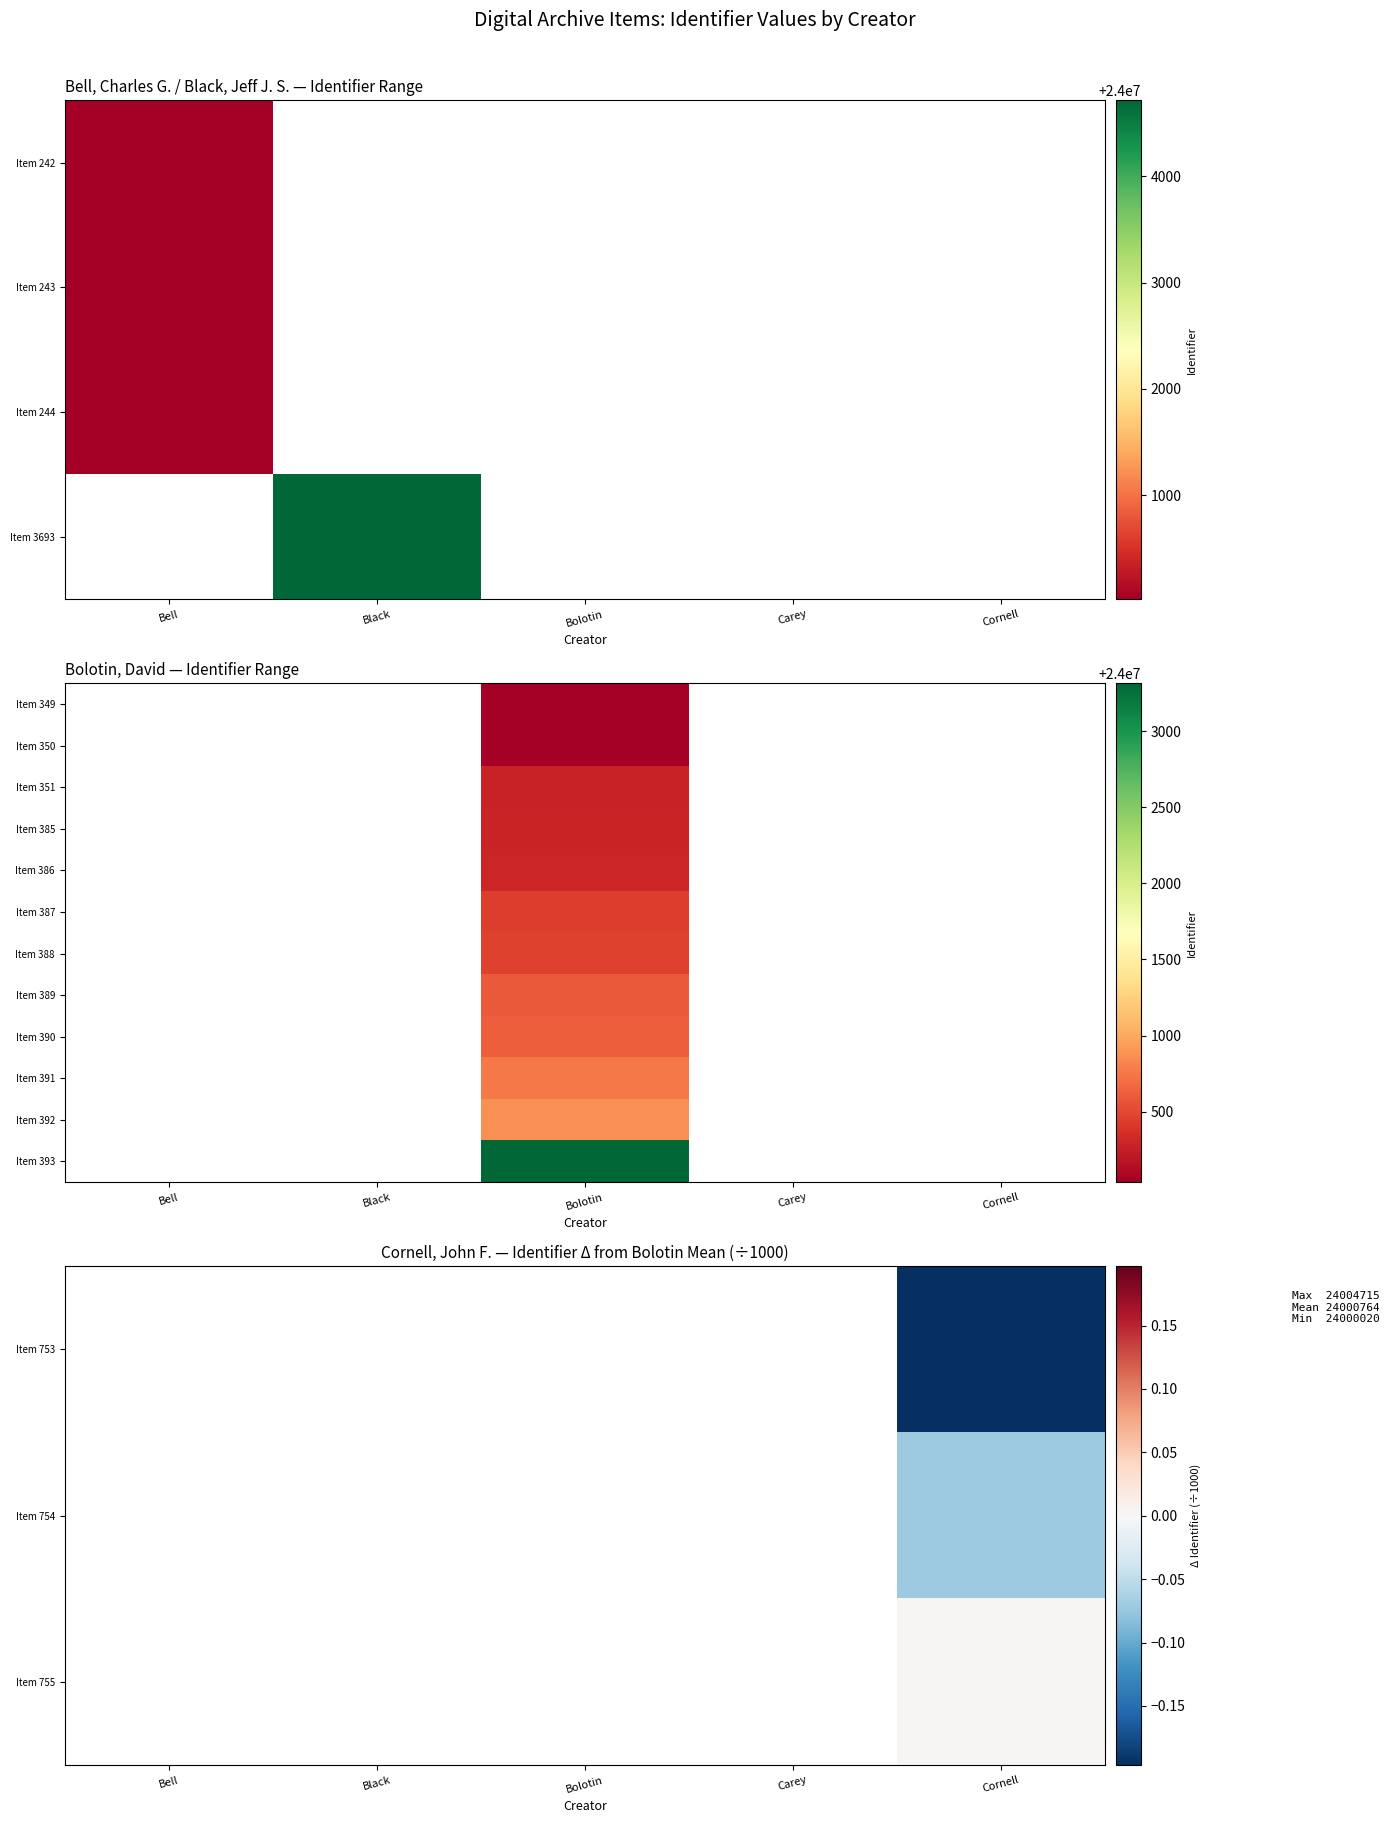

What is the smallest value displayed?

-0.2